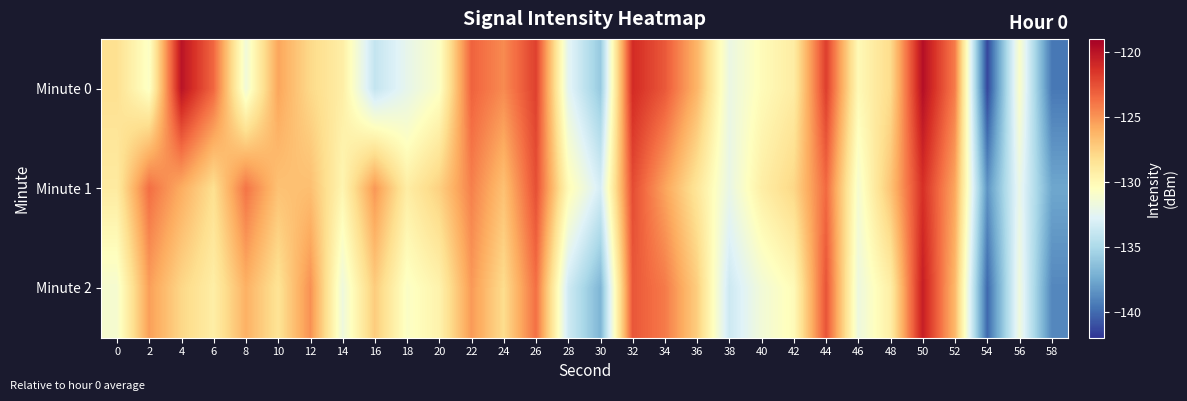

What is the difference between the highest and lowest values at 18?

3.1